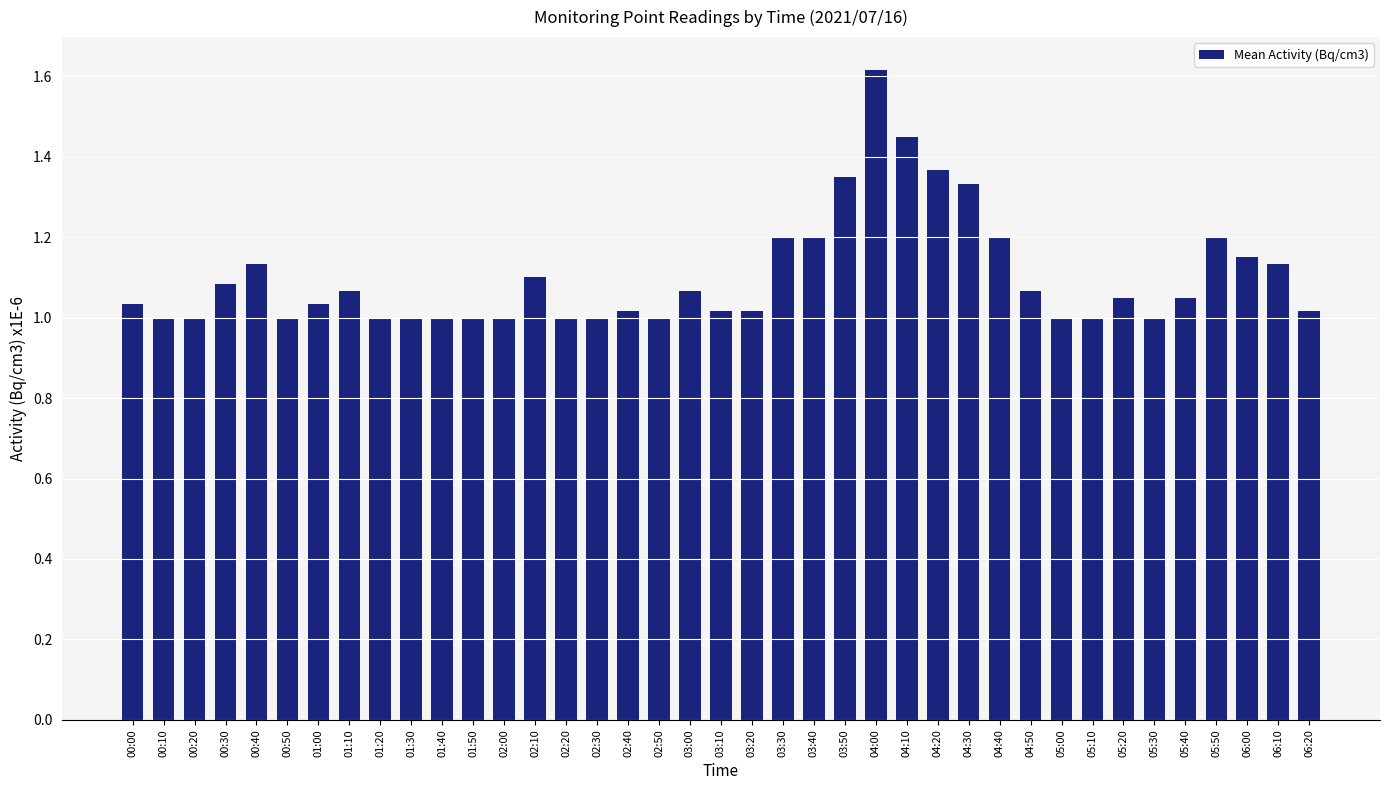

What is the difference between the maximum and second lowest values?

0.6